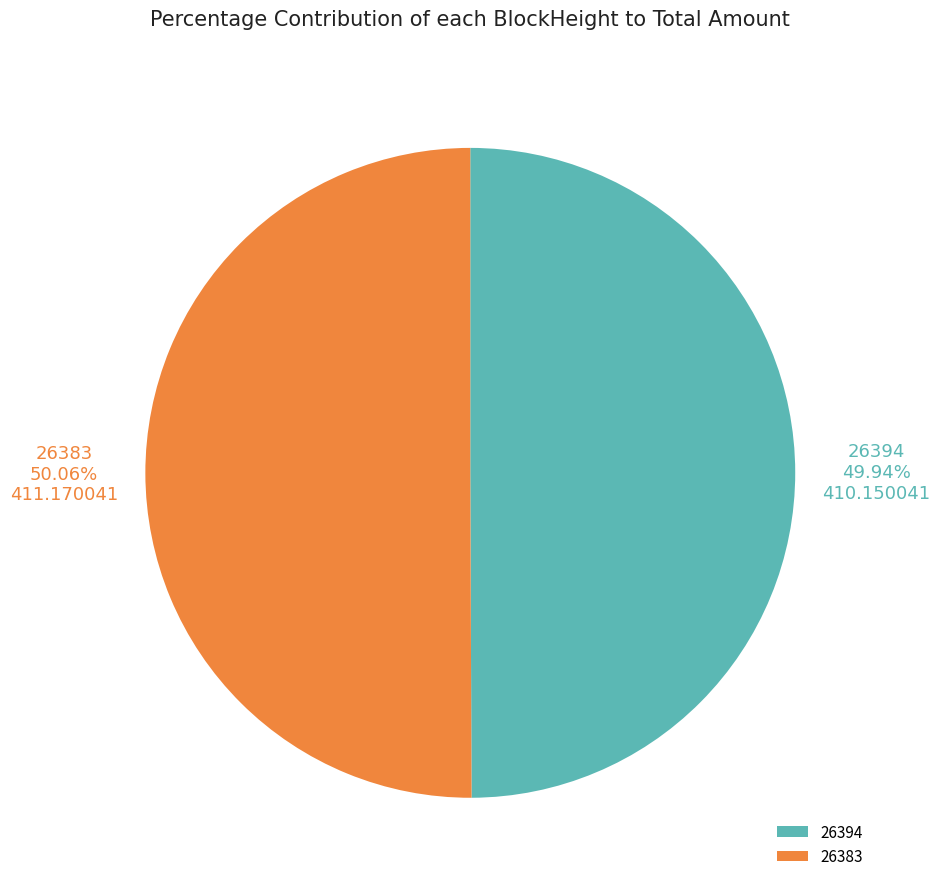

Combined, do 26383 and 26394 account for over 50%?

Yes